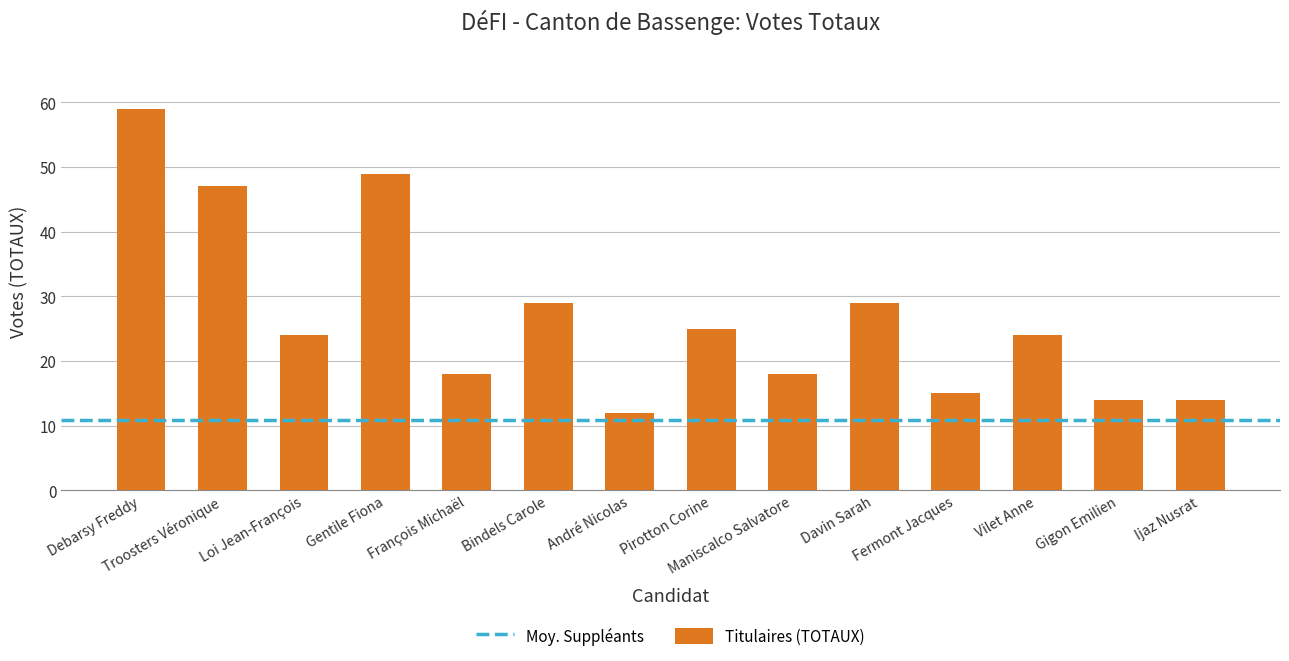

What is the change in value from Fermont Jacques to Gigon Emilien?

-1